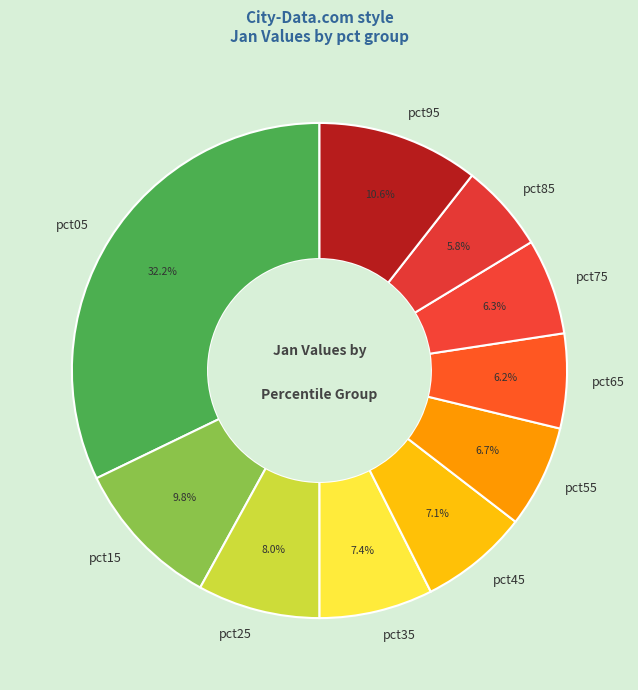

Is there a majority slice in this chart?

No